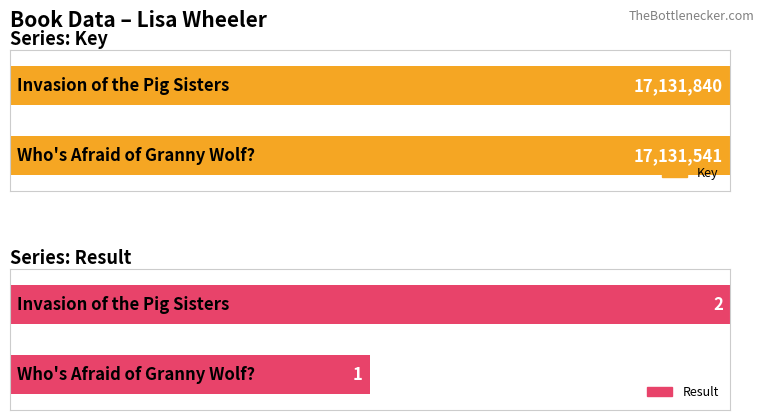

True or false: Result has a value of 2 at Invasion of the Pig Sisters.

True